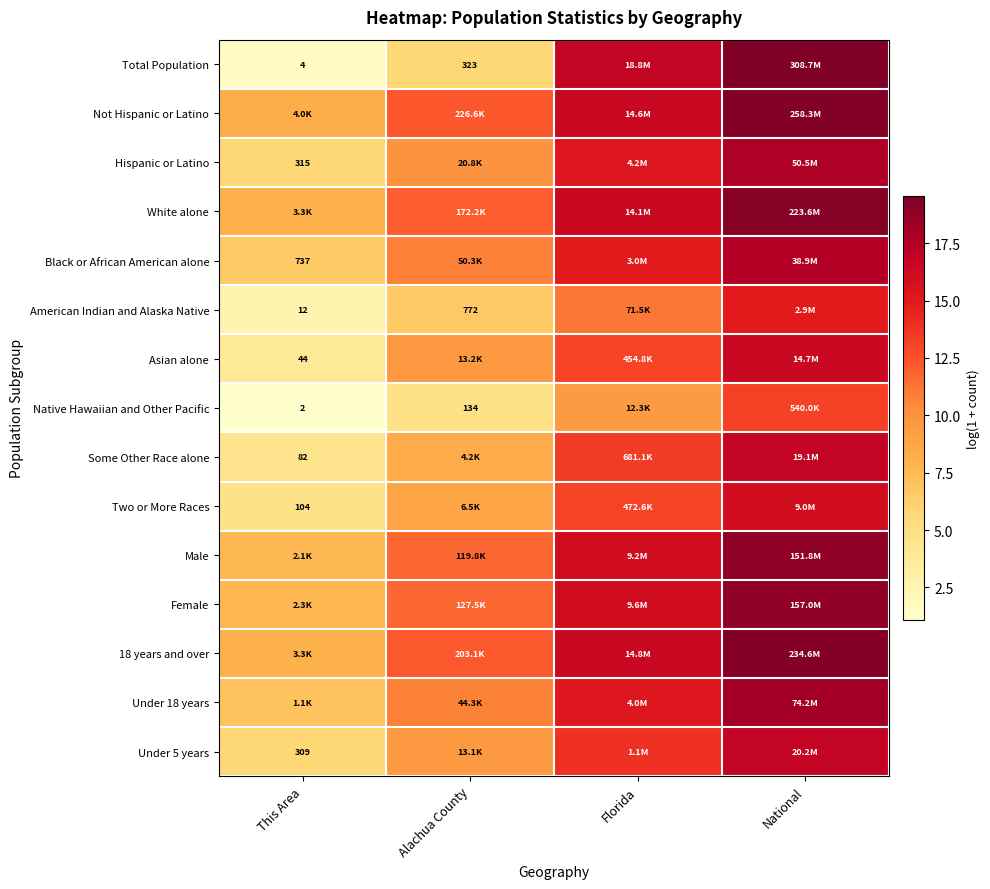

What is the total value across all series at Alachua County?

145.0